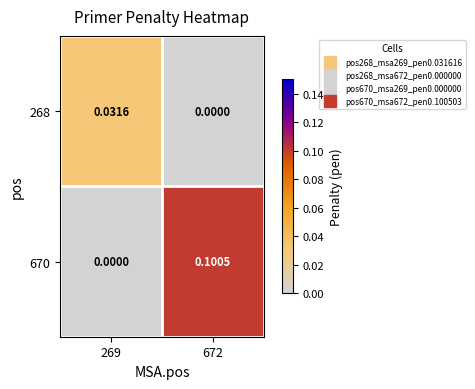

List the series in order of their peak value, lowest first.

268, 670